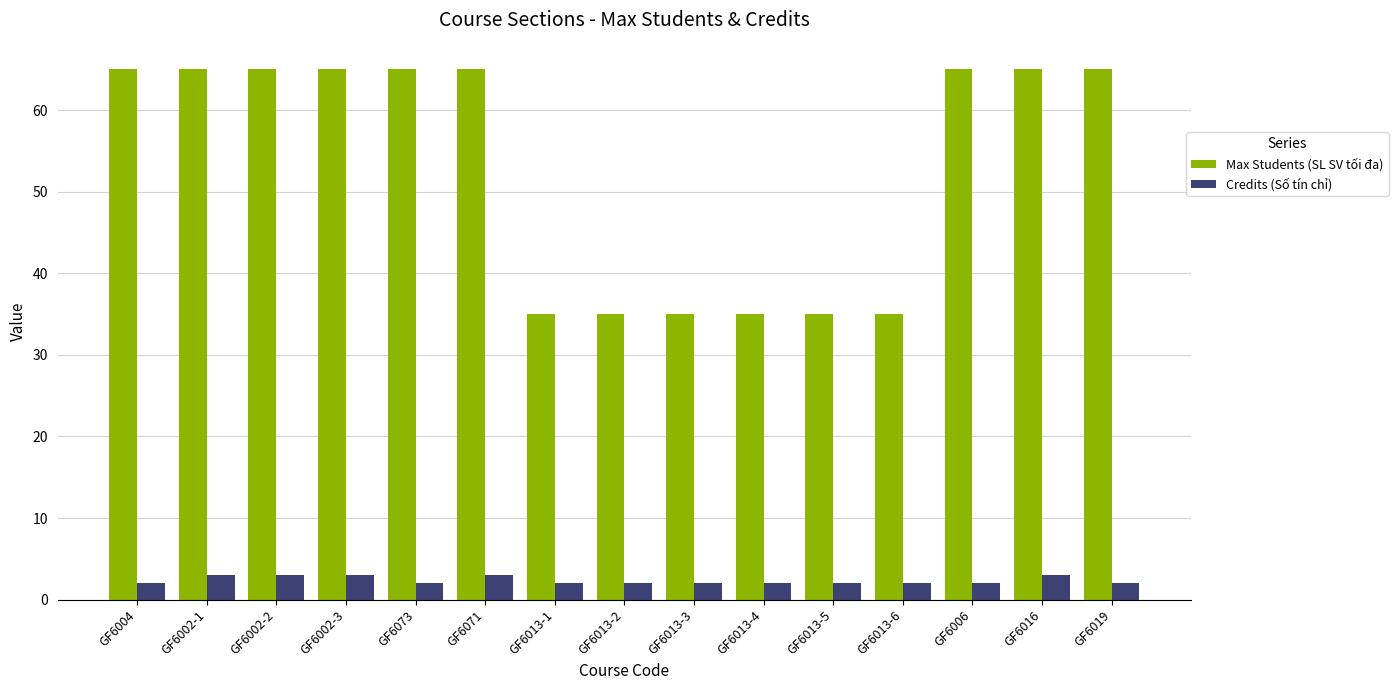

Rank the series by their average value, from lowest to highest.

Credits (Số tín chỉ), Max Students (SL SV tối đa)